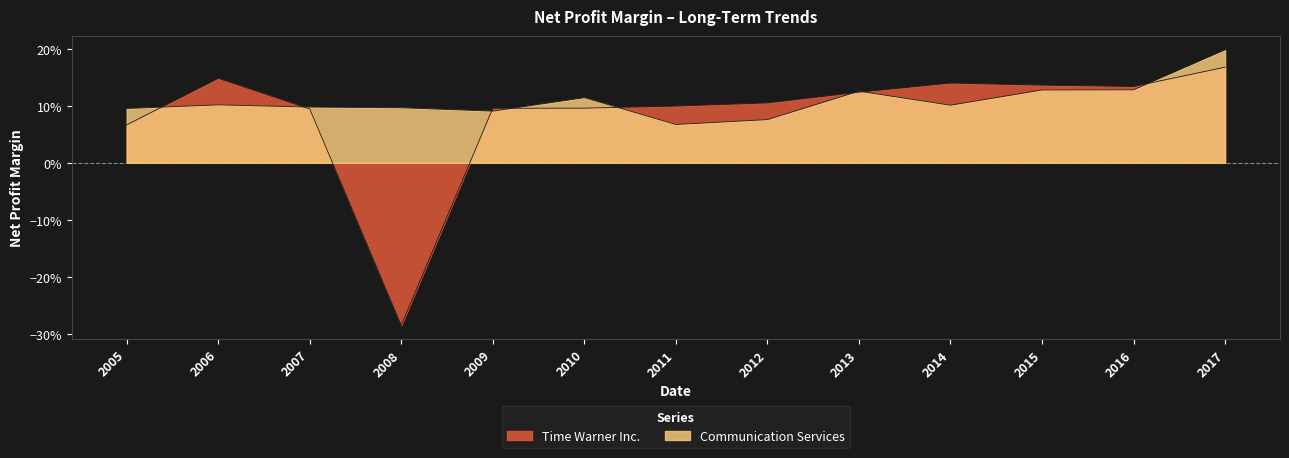

Which has a higher value, 2012 or 2008?

2012